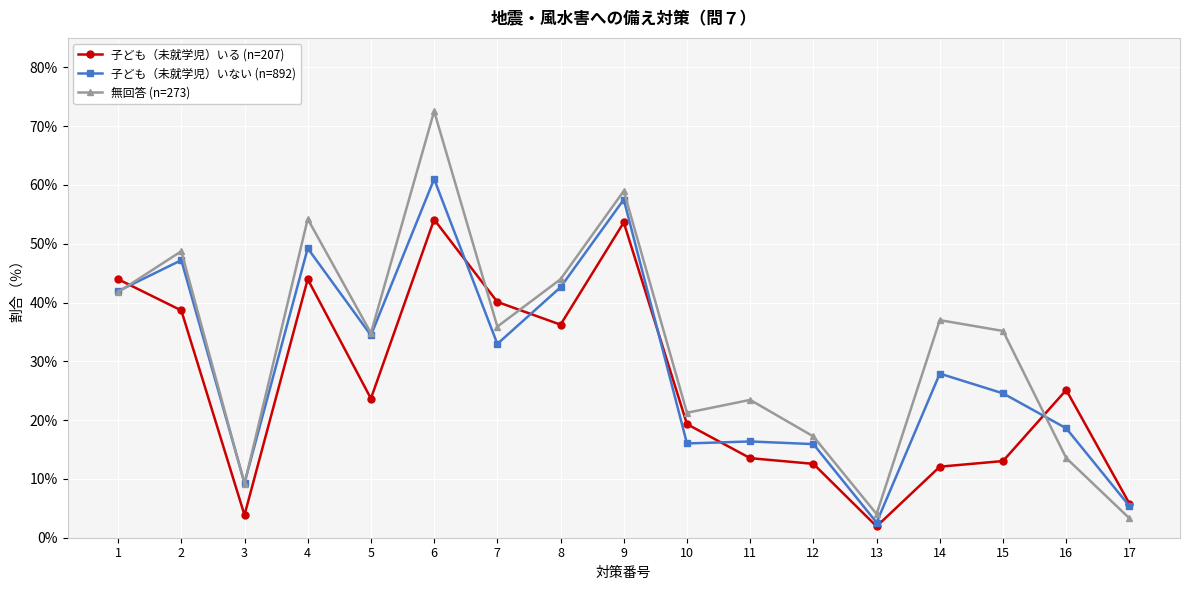

What is the value of the 子ども（未就学児）いる (n=207) point at the 15th from the left?

13.0